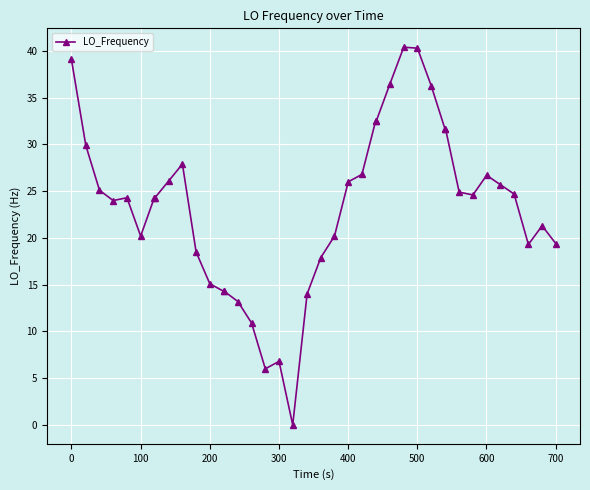

What is the value of the 8th point from the left?

24.3